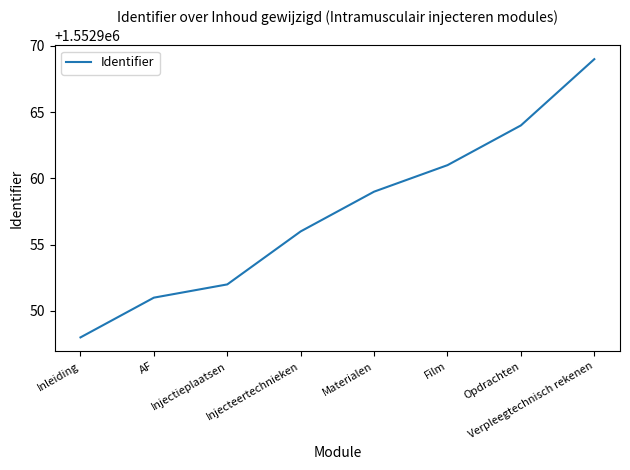

Approximately how many times larger is the value at Inleiding compared to Verpleegtechnisch rekenen?

1.0